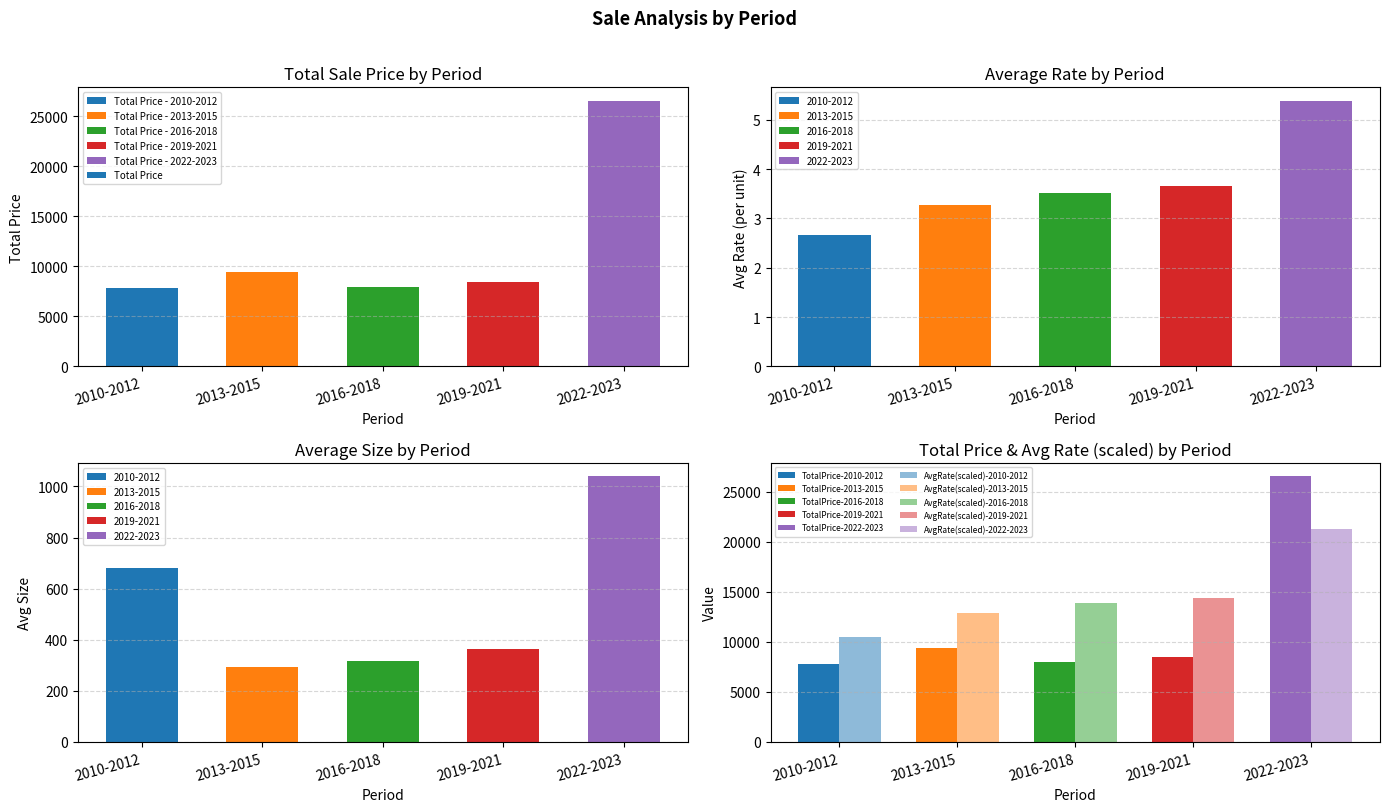

Reading left to right, transcribe all the data shown in this chart.

7840	9430	7950	8450	26570